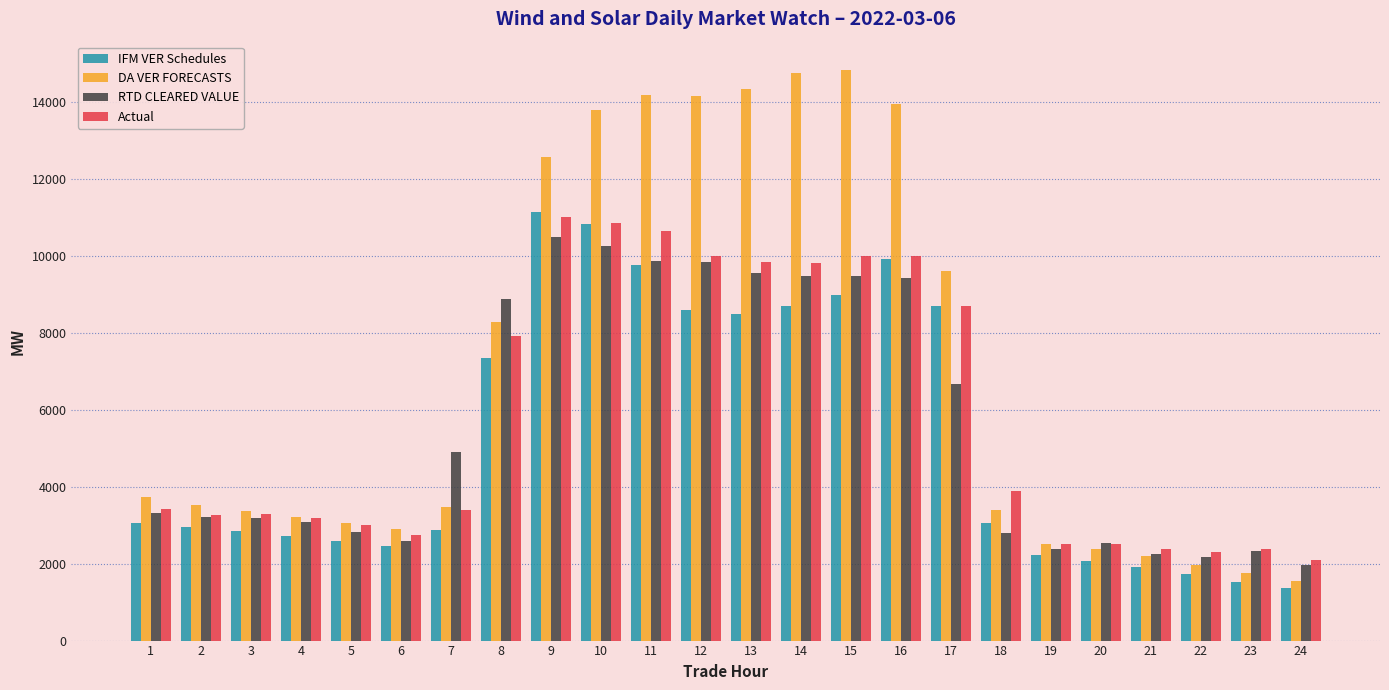

Between 7 and 10, which series saw the biggest shift?

DA VER FORECASTS